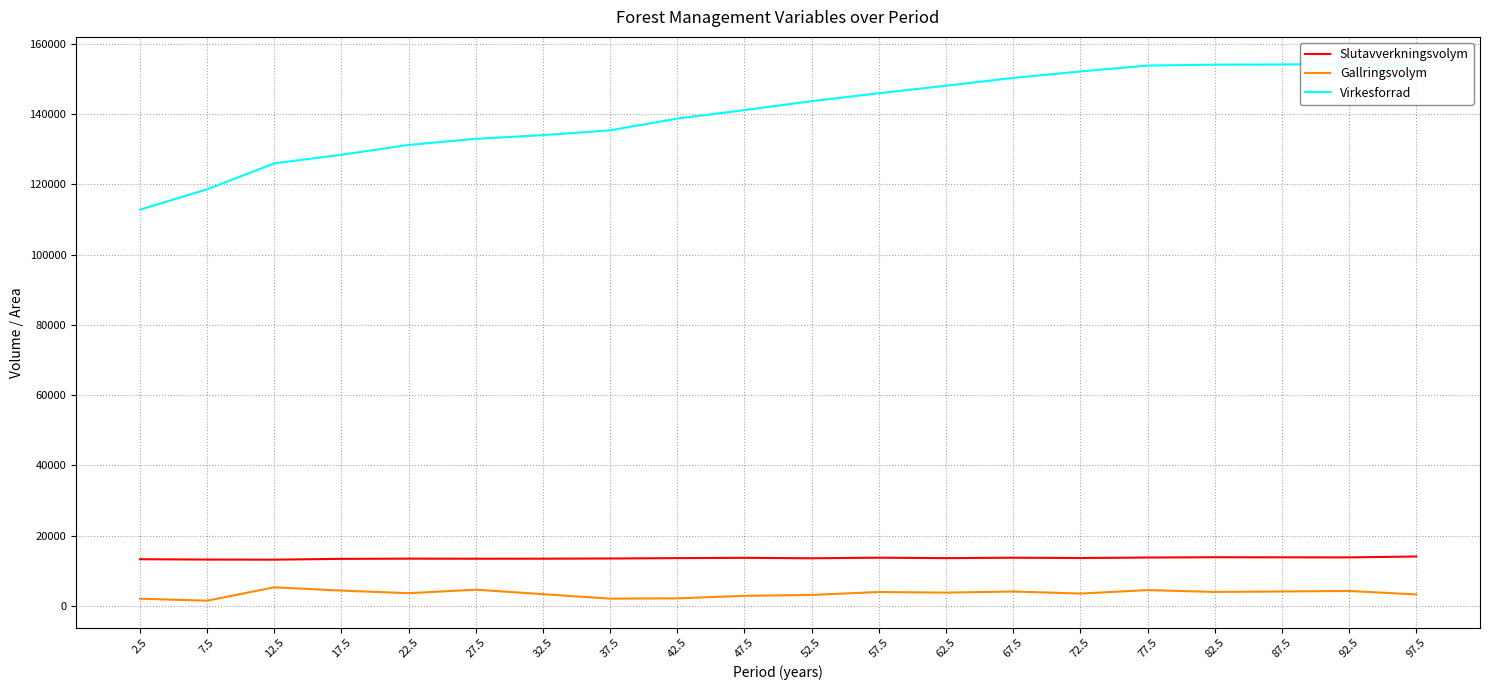

Reading left to right, what are all the values shown in this chart?

Slutavverkningsvolym: 2.5=13259.7	7.5=13163.4	12.5=13133.1	17.5=13360.6	22.5=13423.6	27.5=13403.2	32.5=13408.8	37.5=13469.1	42.5=13571.5	47.5=13656.5	52.5=13529.2	57.5=13694.5	62.5=13567.7	67.5=13687.7	72.5=13603.5	77.5=13737.1	82.5=13825.1	87.5=13797.8	92.5=13782.5	97.5=14033.8
Gallringsvolym: 2.5=2015.1	7.5=1454.6	12.5=5259.6	17.5=4319.7	22.5=3588.2	27.5=4582.4	32.5=3304.0	37.5=2037.0	42.5=2116.7	47.5=2827.1	52.5=3093.2	57.5=3919.2	62.5=3748.2	67.5=4065.4	72.5=3482.2	77.5=4465.6	82.5=3943.4	87.5=4079.7	92.5=4212.6	97.5=3235.5
Virkesforrad: 2.5=112807.3	7.5=118615.4	12.5=126007.4	17.5=128438.7	22.5=131242.4	27.5=132972.9	32.5=134028.9	37.5=135400.1	42.5=138746.8	47.5=141161.4	52.5=143715.3	57.5=145954.6	62.5=148095.9	67.5=150325.4	72.5=152159.4	77.5=153841.2	82.5=154085.1	87.5=154142.6	92.5=154353.8	97.5=153944.4